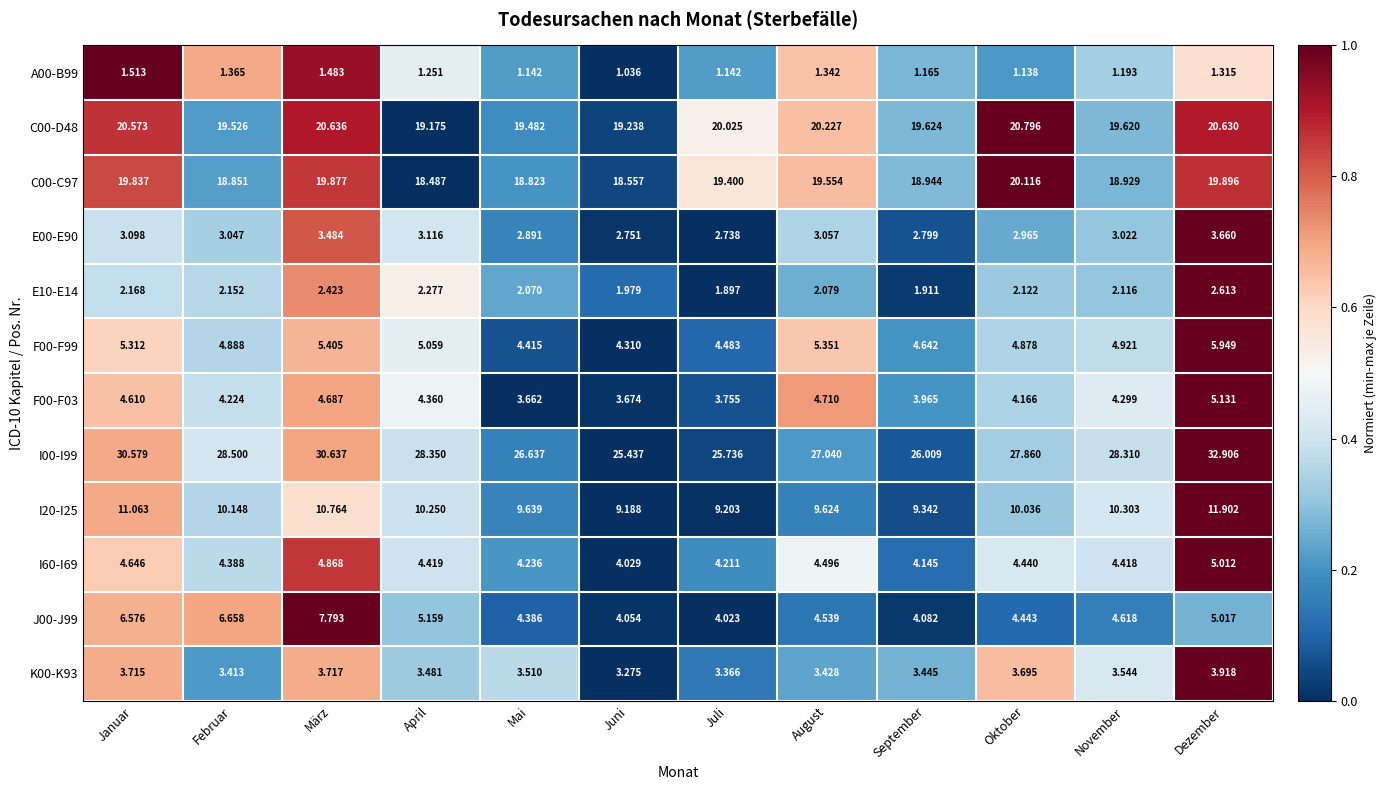

Which series has the largest total across all categories?

I00-I99